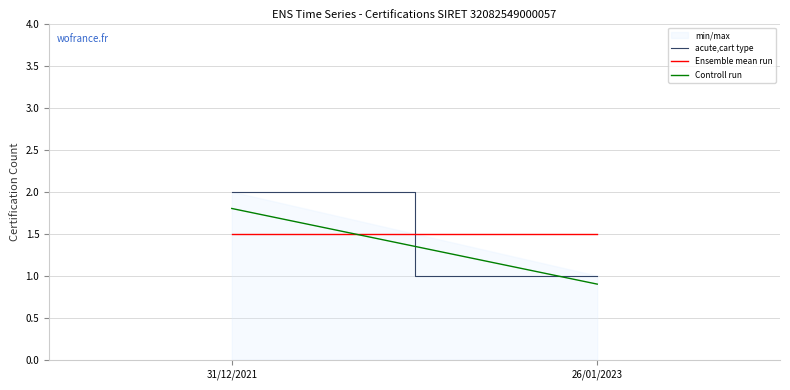

How many values in the Controll run series exceed 1?

1